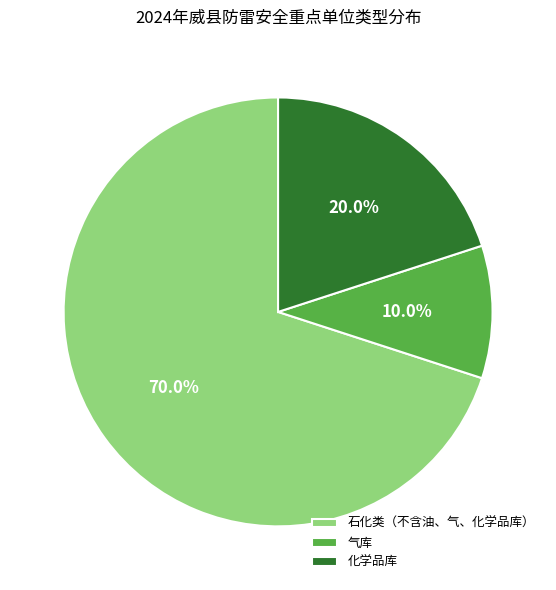

To the nearest percent, what percentage of the pie is 化学品库?

20%